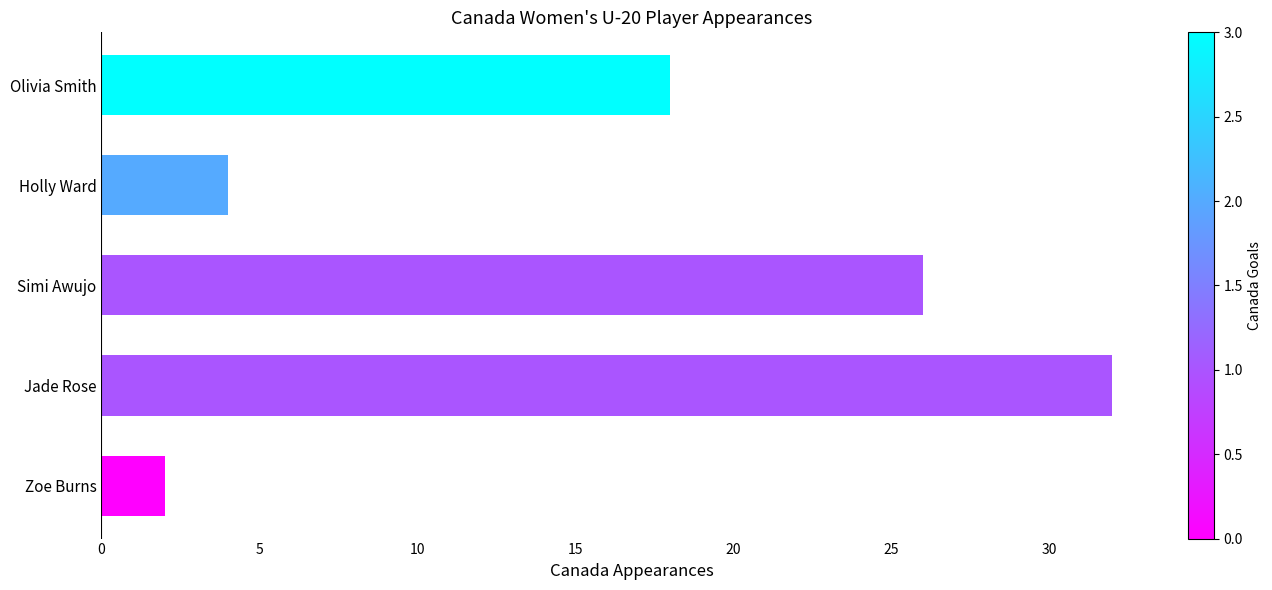

What is the sum of all values?

82